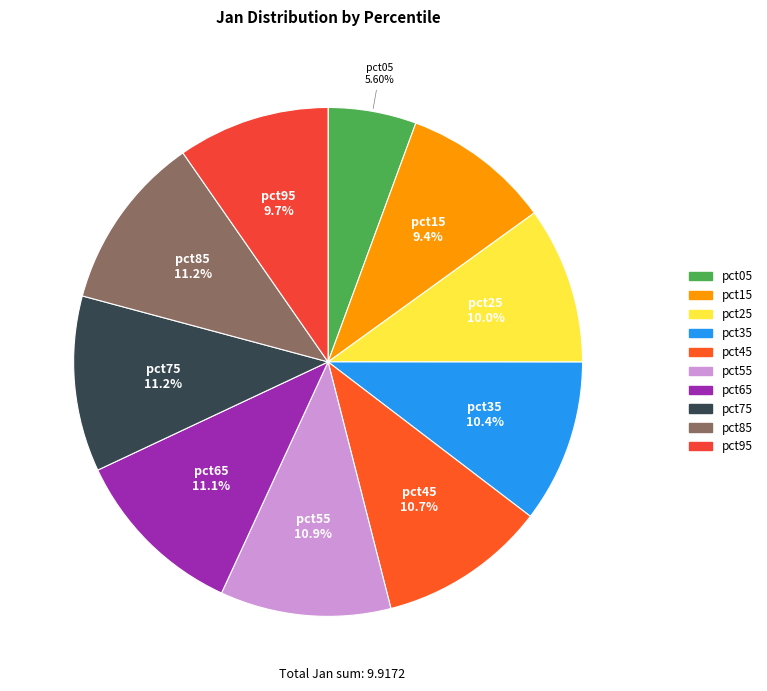

Is pct65 the majority of the pie?

No